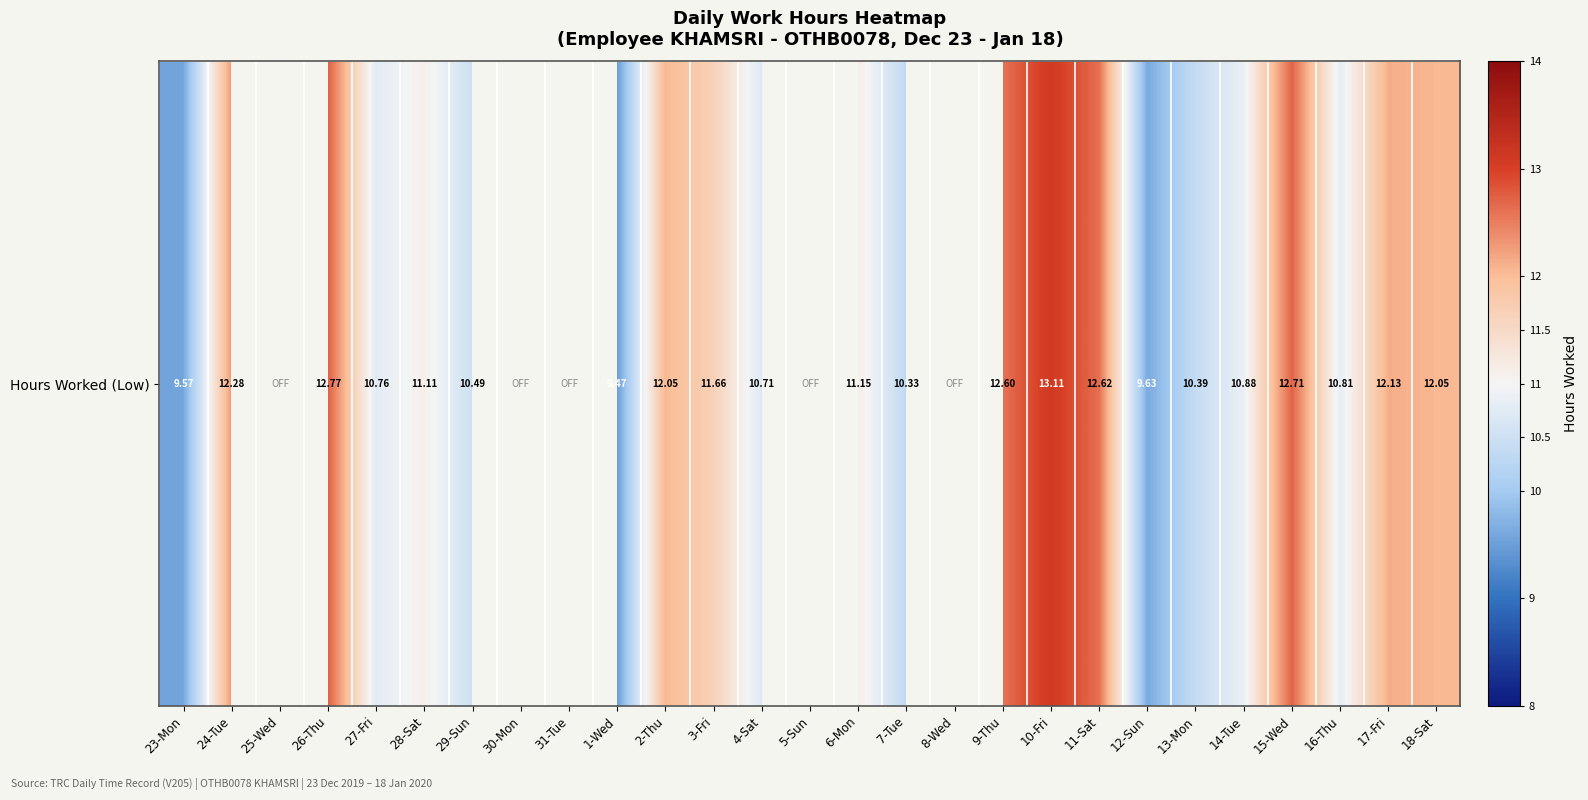

Read the value at 16-Thu.

10.8